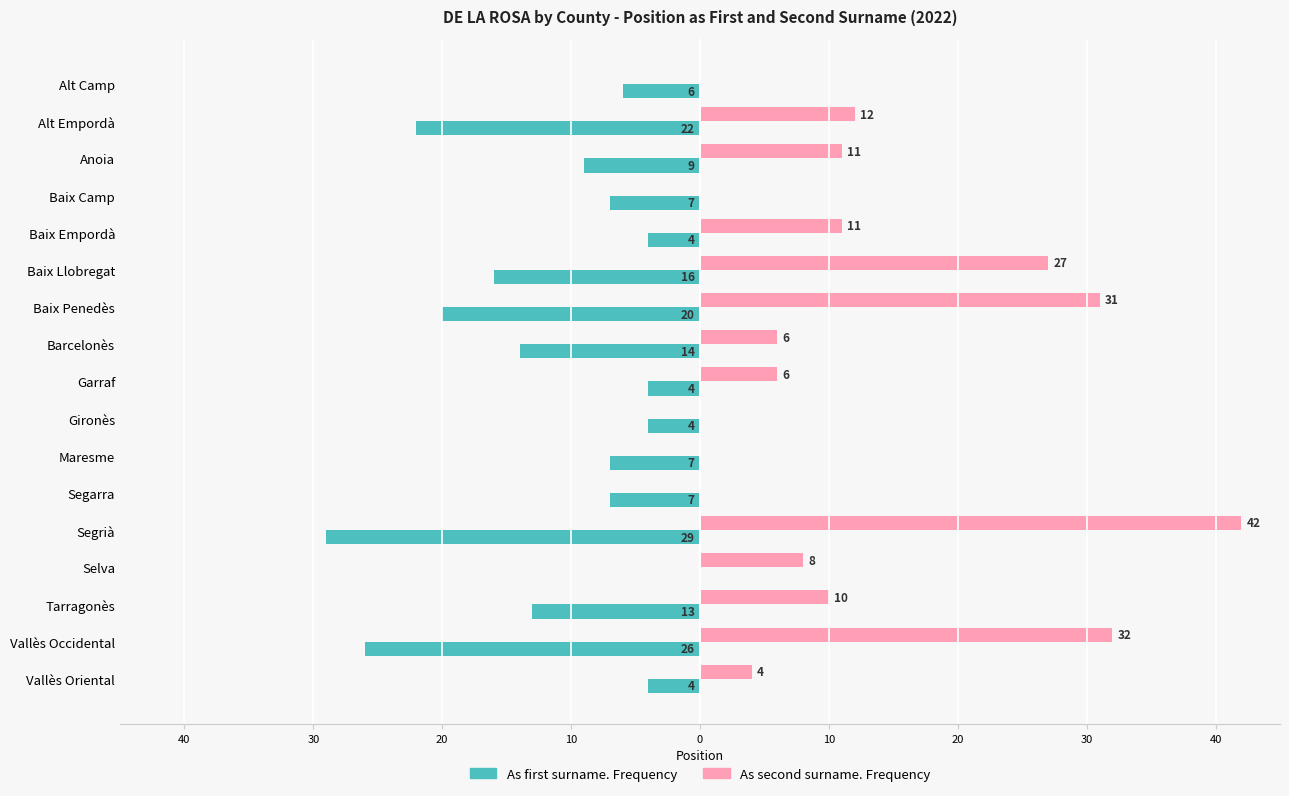

What are all the series names shown in the legend?

As first surname. Frequency, As second surname. Frequency